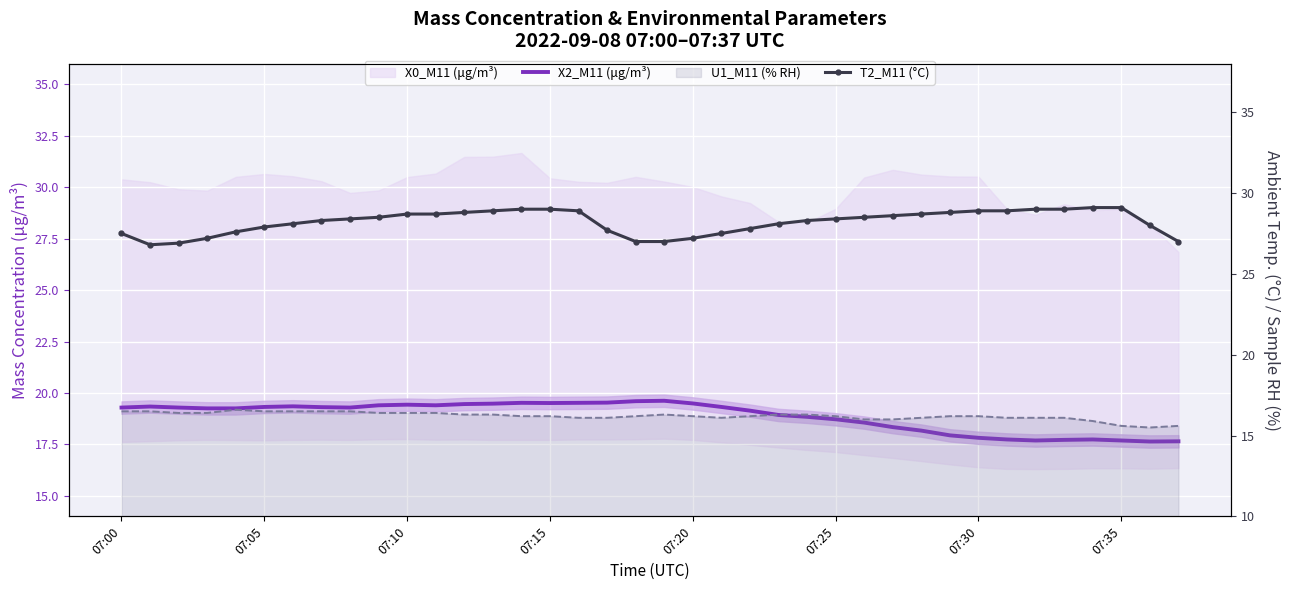

True or false: T2_M11 (°C) and U1_M11 (% RH) intersect in this chart.

False